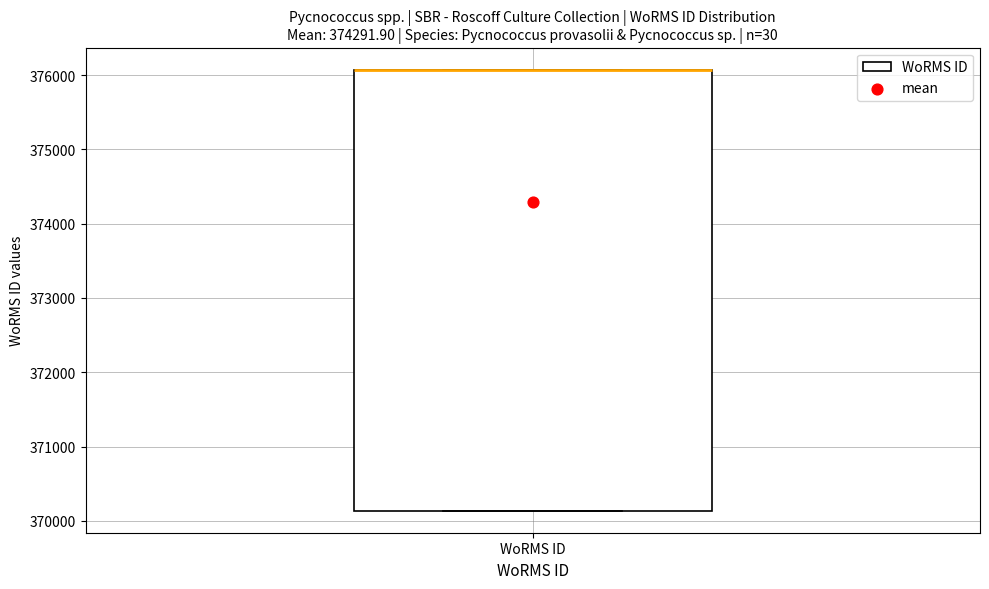

Where is the upper edge of the box for WoRMS ID on the y-axis? The values are not printed on the chart, so give them approximately, as read against the axis.

376100